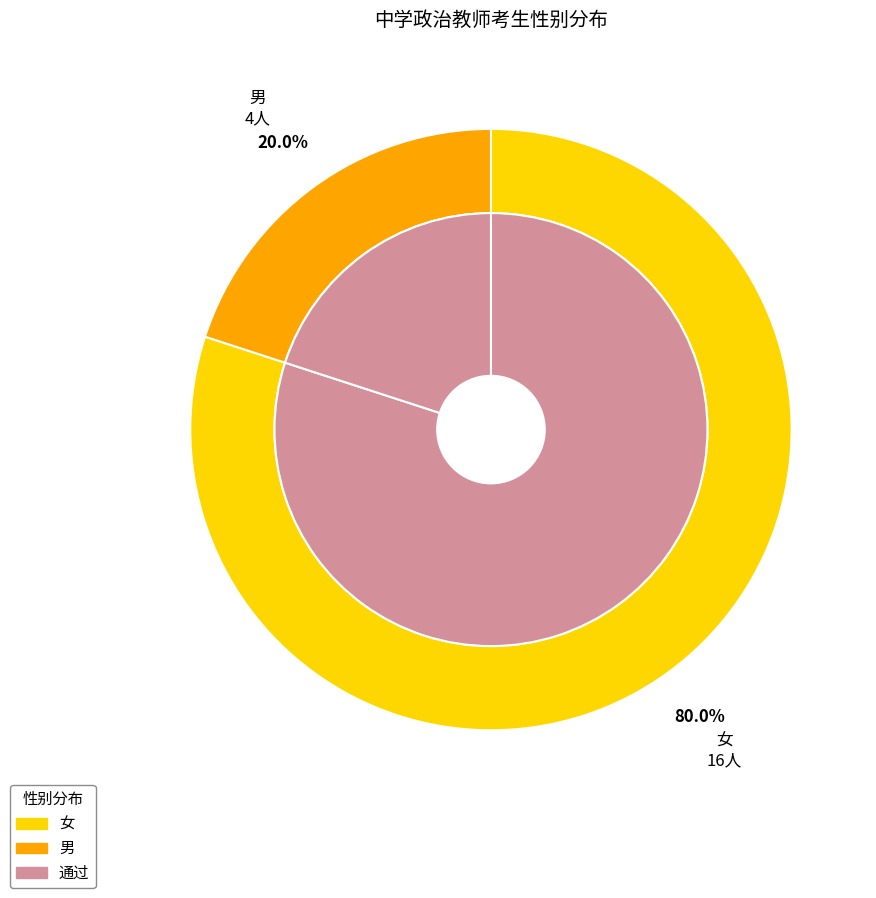

Combined, do 女 and 男 account for over 50%?

Yes